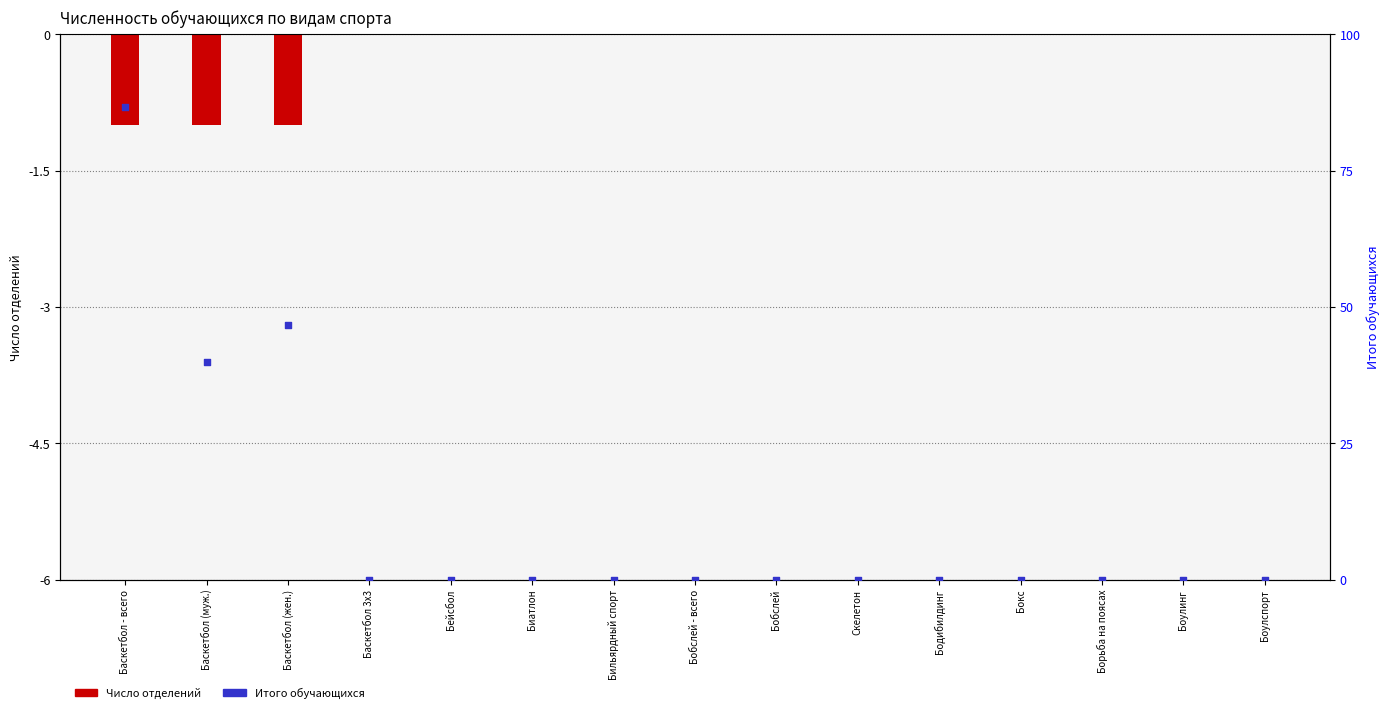

At how many categories does at least one series exceed 15?

1